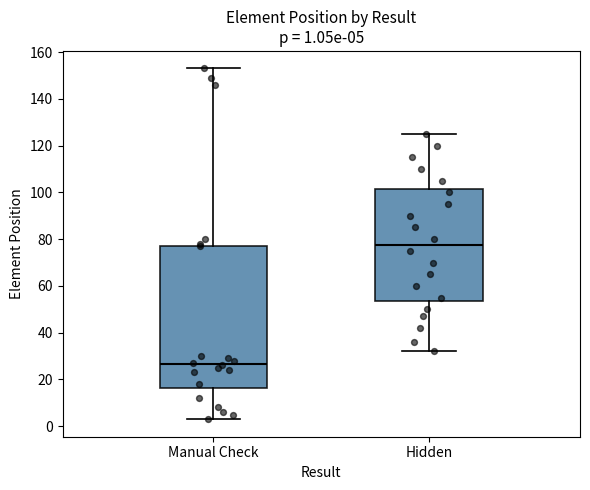

Which box is the tallest, from its lower edge to its upper edge?

Manual Check